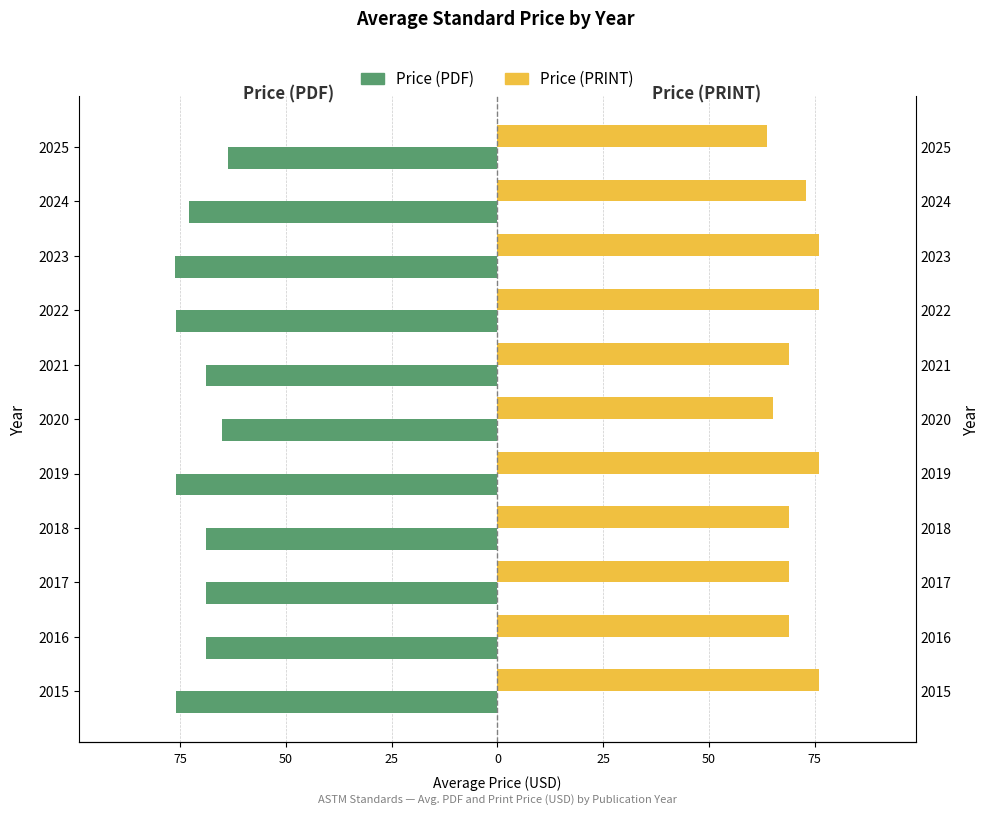

Rank the series at 2019 from highest to lowest value.

Price (PRINT), Price (PDF)